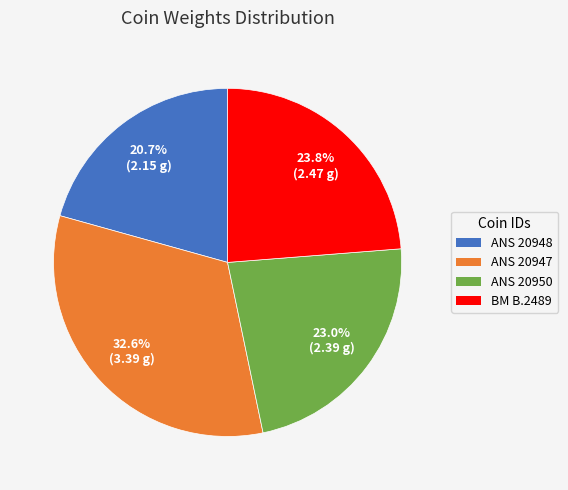

Is there a majority slice in this chart?

No